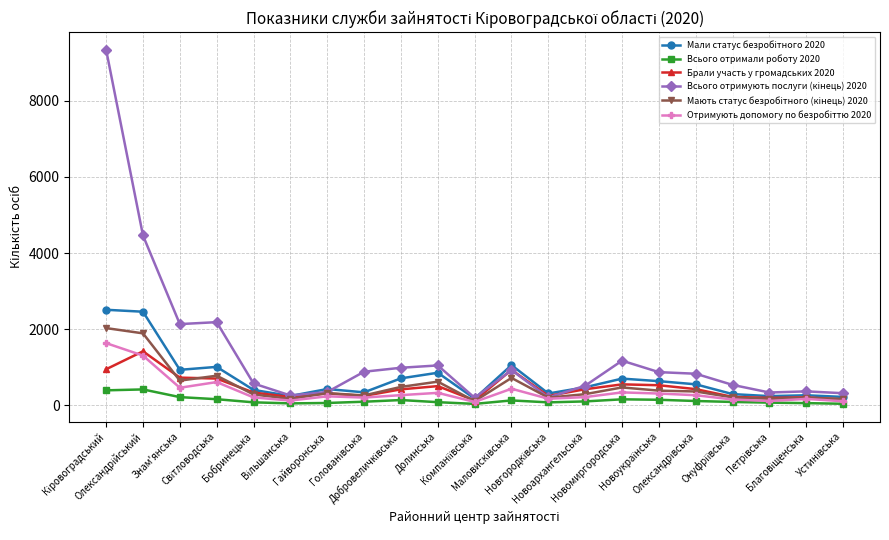

What is the greatest value displayed?

9337